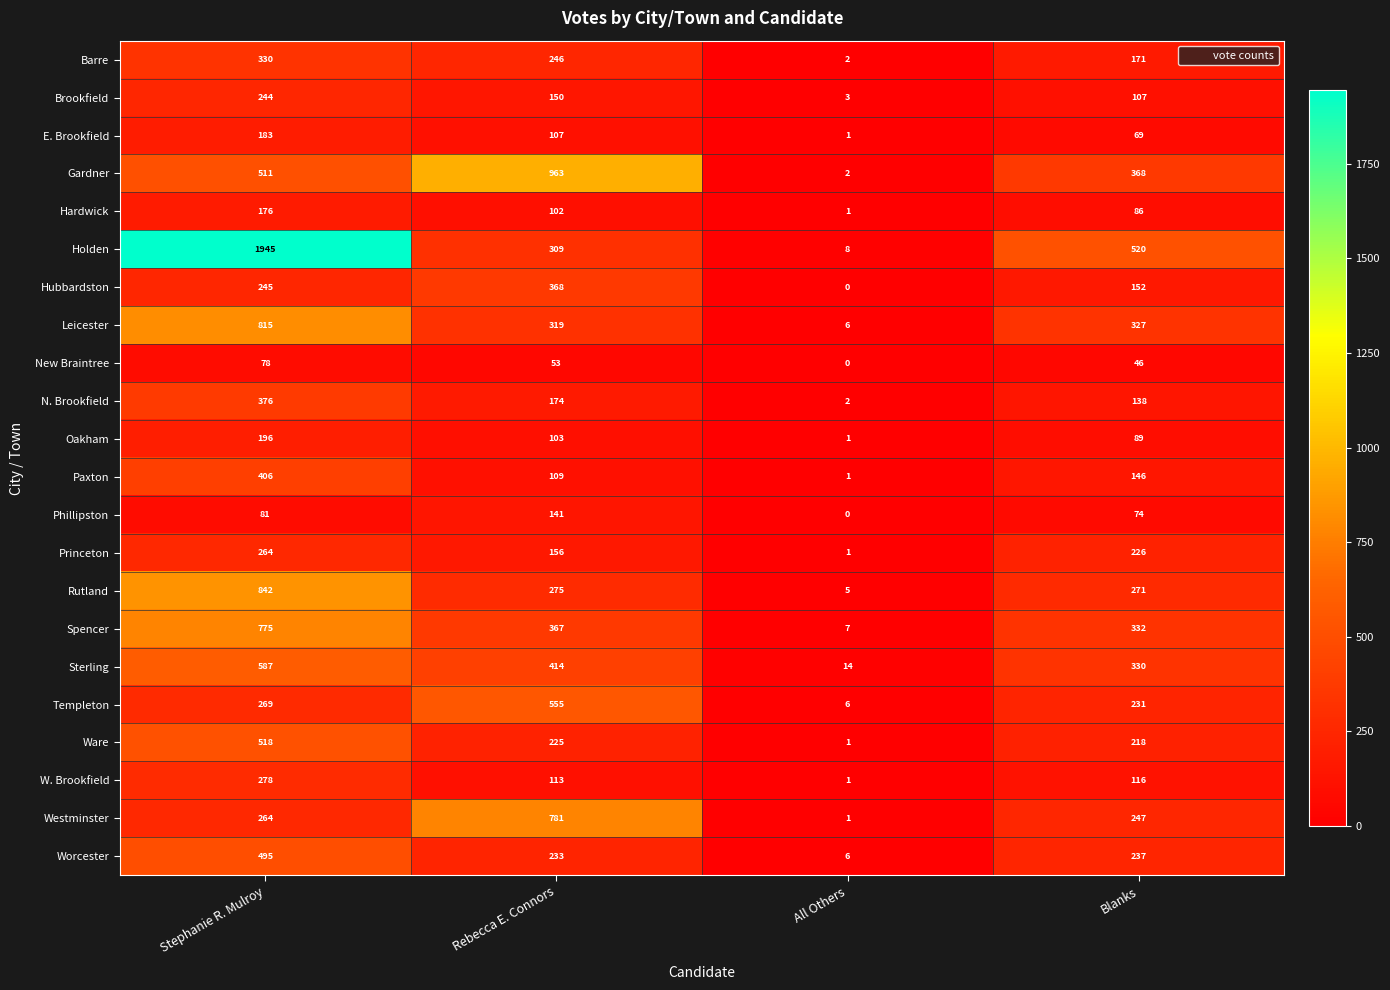

What is the difference between the Templeton values at All Others and Blanks?

225